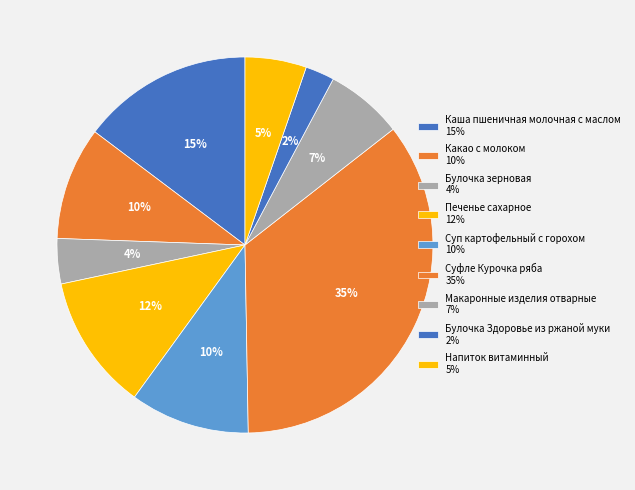

What percentage is the Напиток витаминный slice, to the nearest percent?

5%